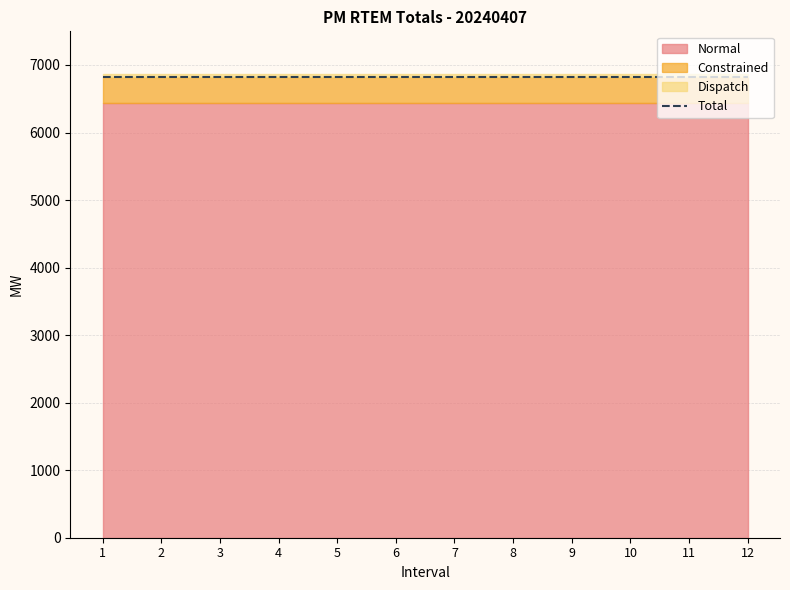

Reading right to left, what are all the values shown in this chart?

Total: 6816.5	6816.5	6816.5	6816.5	6816.5	6816.5	6816.5	6816.5	6816.5	6816.5	6816.5	6816.5
Constrained: 380.4	380.4	380.4	380.4	380.4	380.4	380.4	380.4	380.4	380.4	380.4	380.4
Normal: 6436.1	6436.1	6436.1	6436.1	6436.1	6436.1	6436.1	6436.1	6436.1	6436.1	6436.1	6436.1
Dispatch: 48.3	48.3	48.3	48.3	48.3	48.3	48.3	48.3	48.3	48.3	48.3	48.3